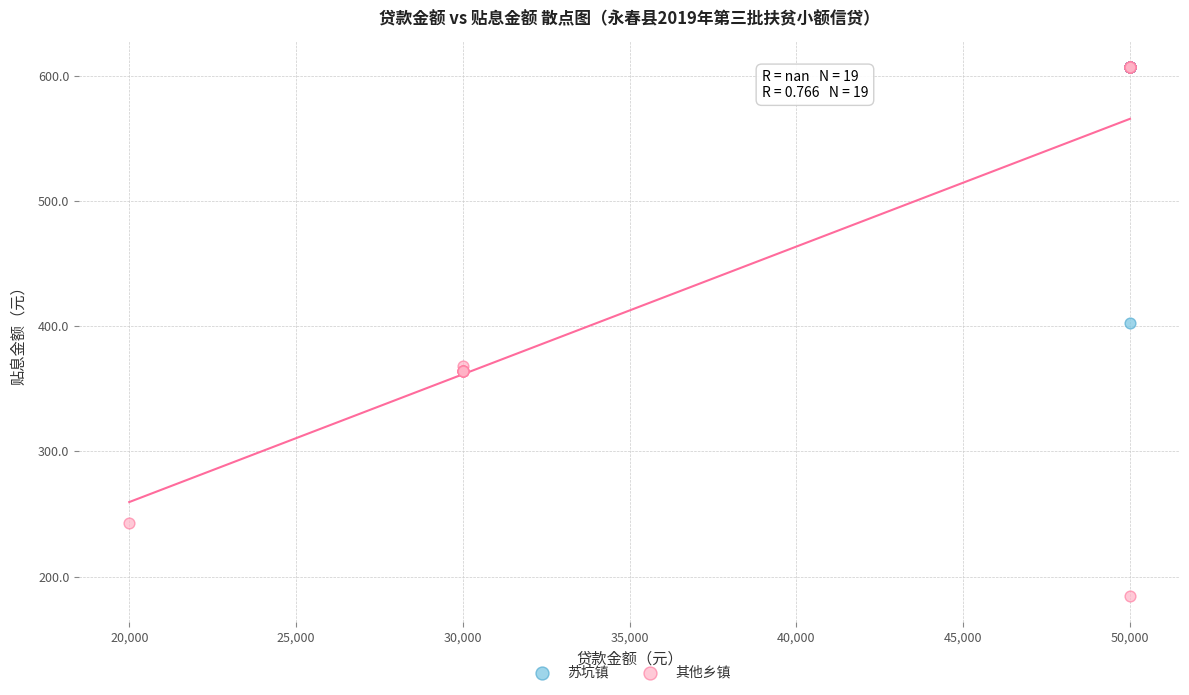

Which series has the largest Y range (max minus min)?

其他乡镇